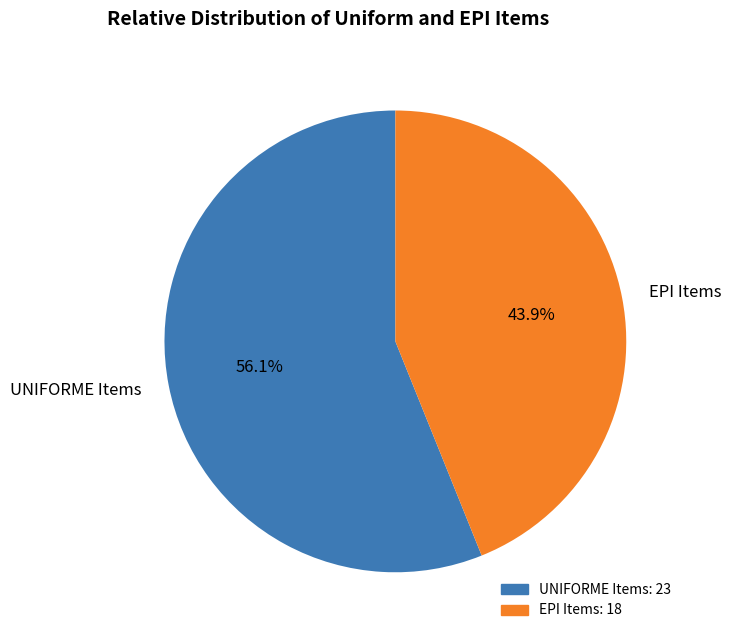

Between UNIFORME Items and EPI Items, which is larger?

UNIFORME Items